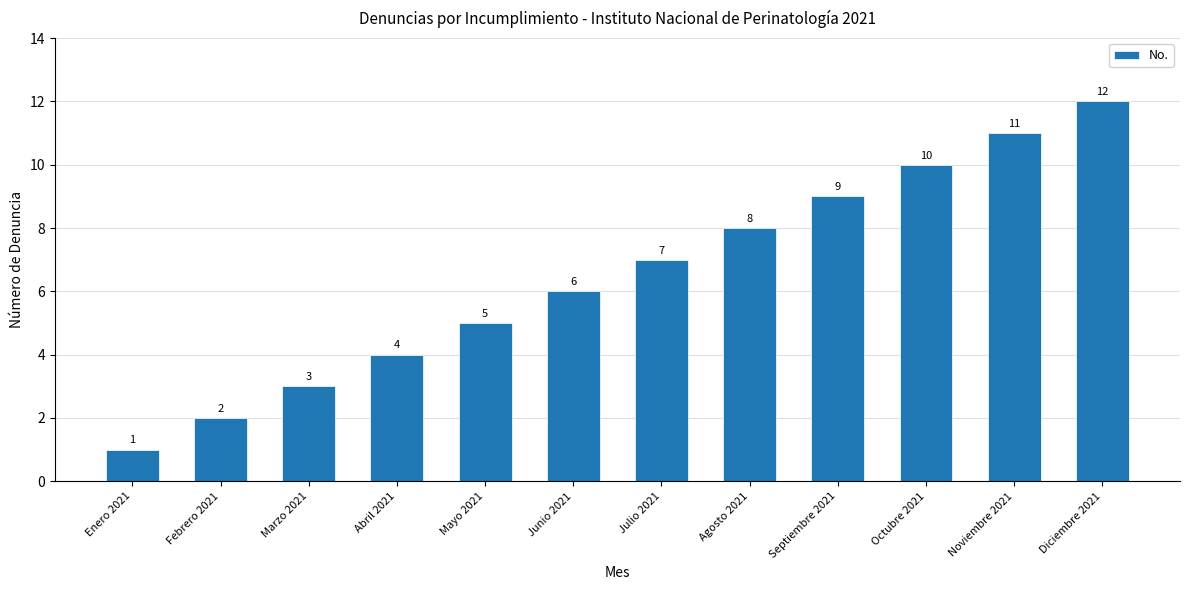

Count the number of categories in the chart.

12